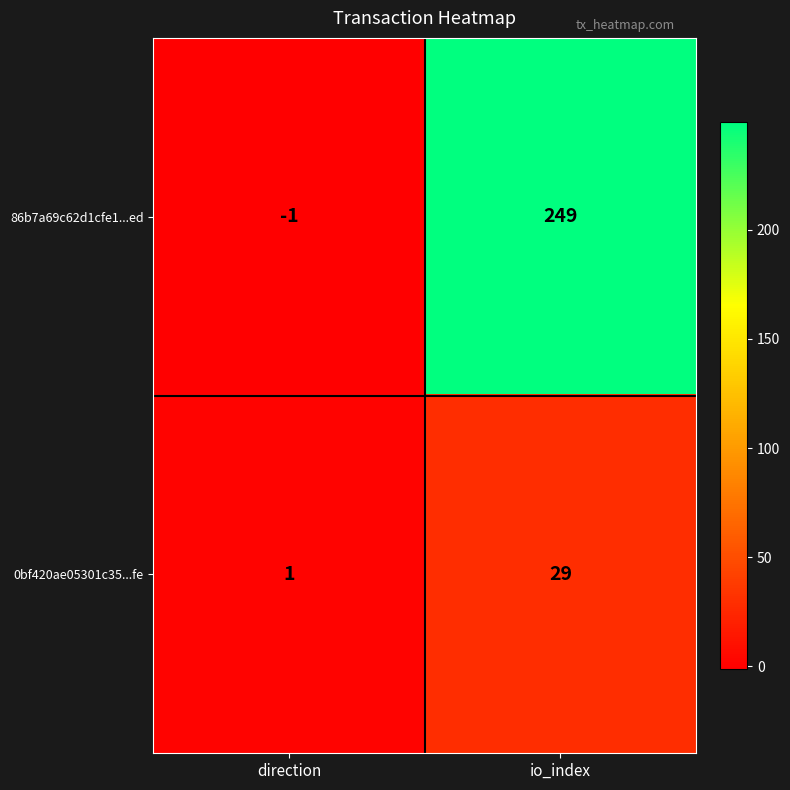

How many categories are shown in the chart?

2